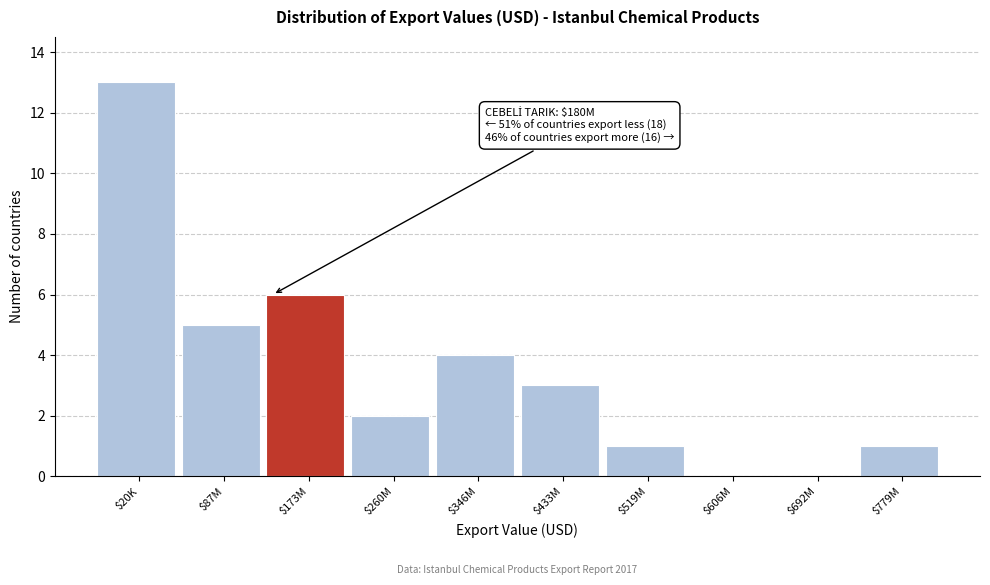

Is it true that the value at $346M is 4?

True